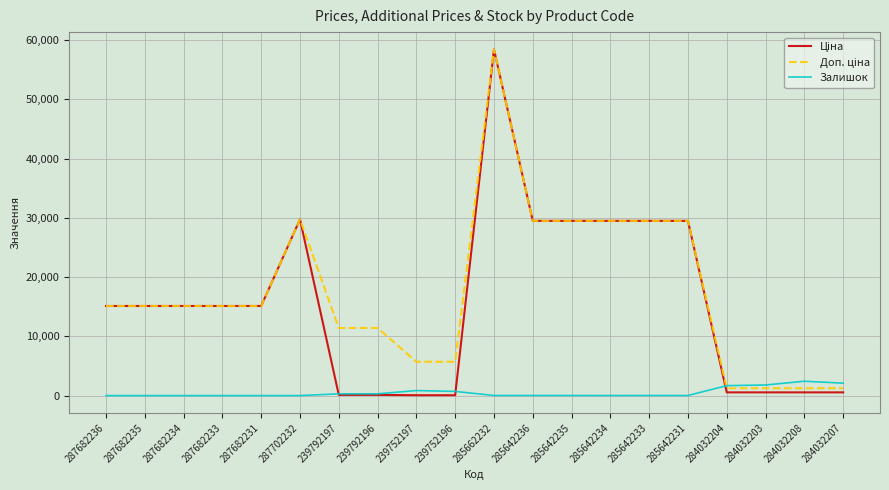

What is the spread (max minus min) of values at 287682236?

15120.0